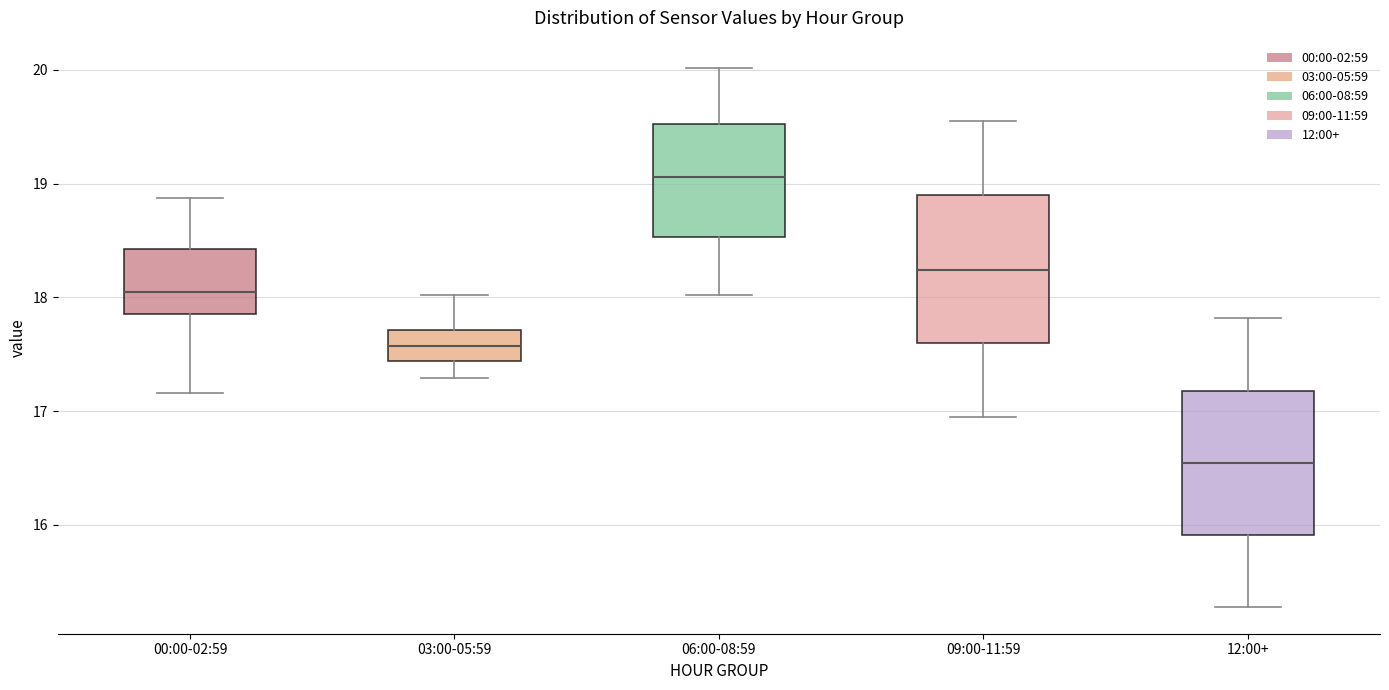

Reading left to right, transcribe this box plot: for each box, give where its median line is, the range the box spans, and where its two whiskers end, as read against the y-axis. The values are not printed on the chart, so give them approximately, as read against the axis.

00:00-02:59: median 18.1, box 17.9 to 18.4, whiskers 17.2 to 18.9
03:00-05:59: median 17.6, box 17.4 to 17.7, whiskers 17.3 to 18.0
06:00-08:59: median 19.1, box 18.5 to 19.5, whiskers 18.0 to 20.0
09:00-11:59: median 18.2, box 17.6 to 18.9, whiskers 17.0 to 19.6
12:00+: median 16.5, box 15.9 to 17.2, whiskers 15.3 to 17.8